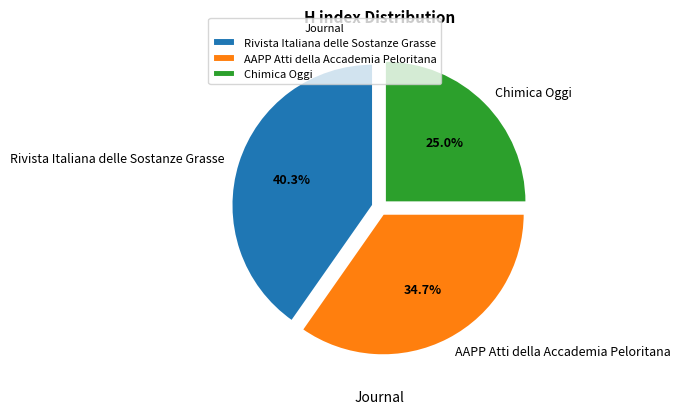

Is it true that AAPP Atti della Accademia Peloritana is 35% of the pie?

True